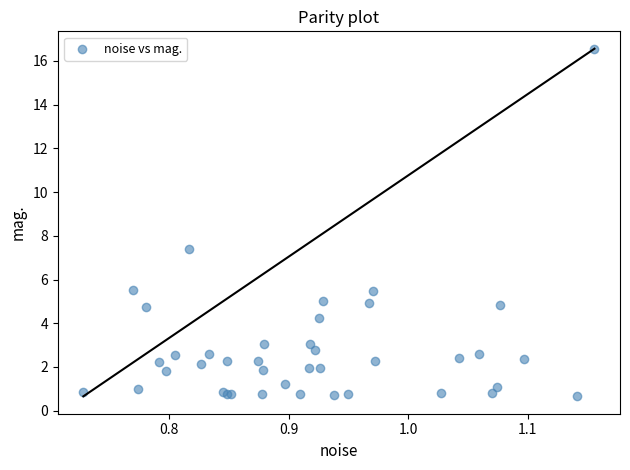

What Y value in the scatter plot is closest to 8?

7.4